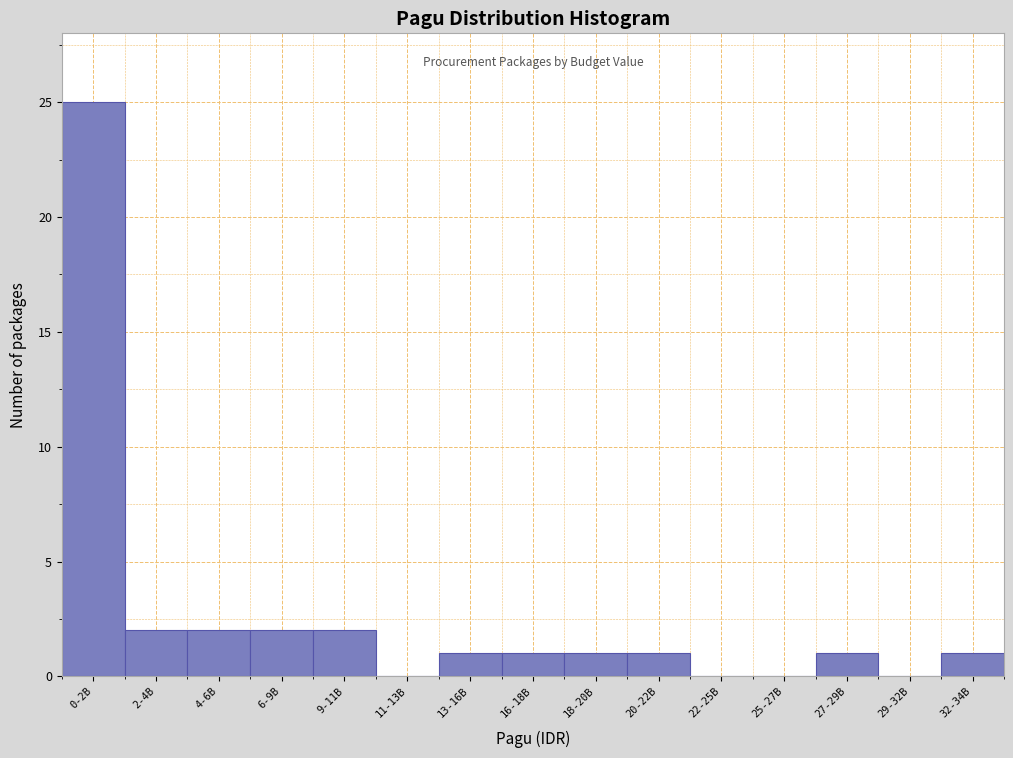

Reading left to right, extract all data points from this chart.

0-2B=25	2-4B=2	4-6B=2	6-9B=2	9-11B=2	11-13B=0	13-16B=1	16-18B=1	18-20B=1	20-22B=1	22-25B=0	25-27B=0	27-29B=1	29-32B=0	32-34B=1